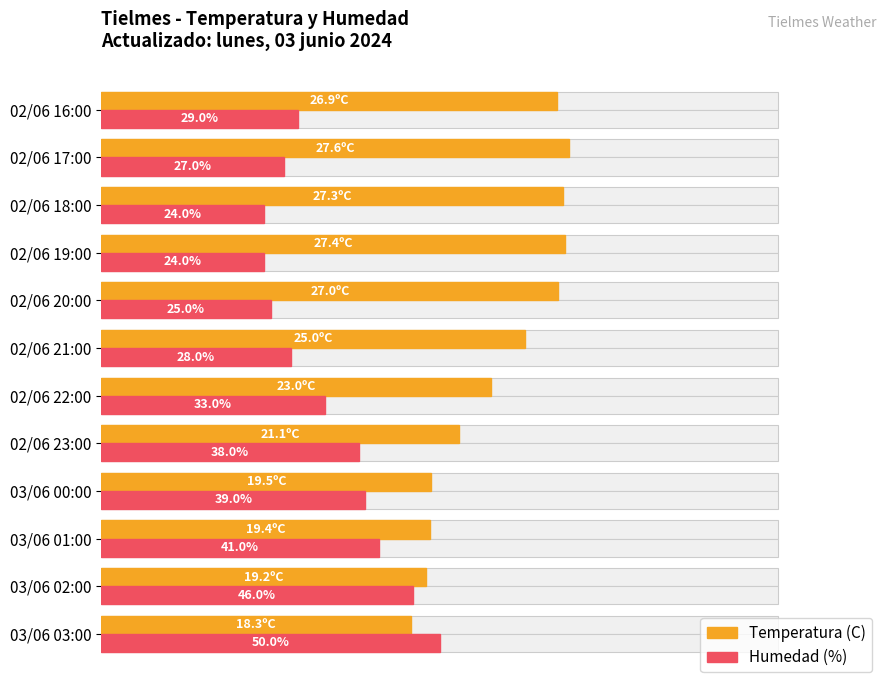

Does the chart contain stacked bars?

No